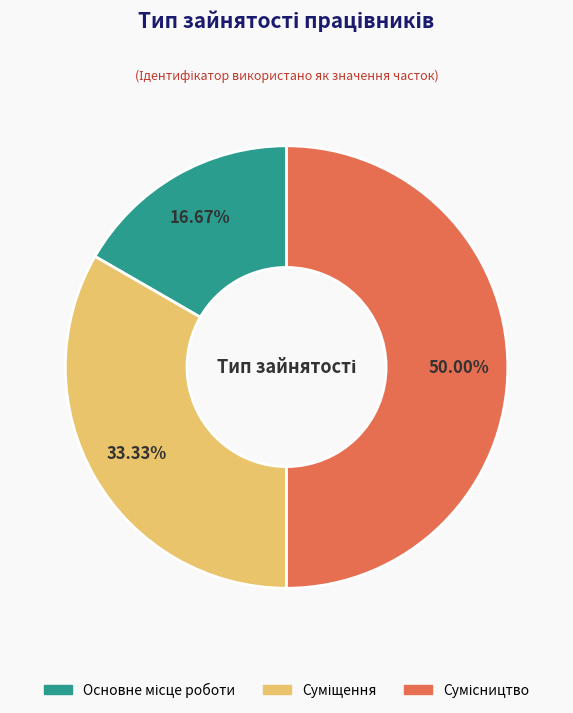

Count the number of slices in the pie.

3